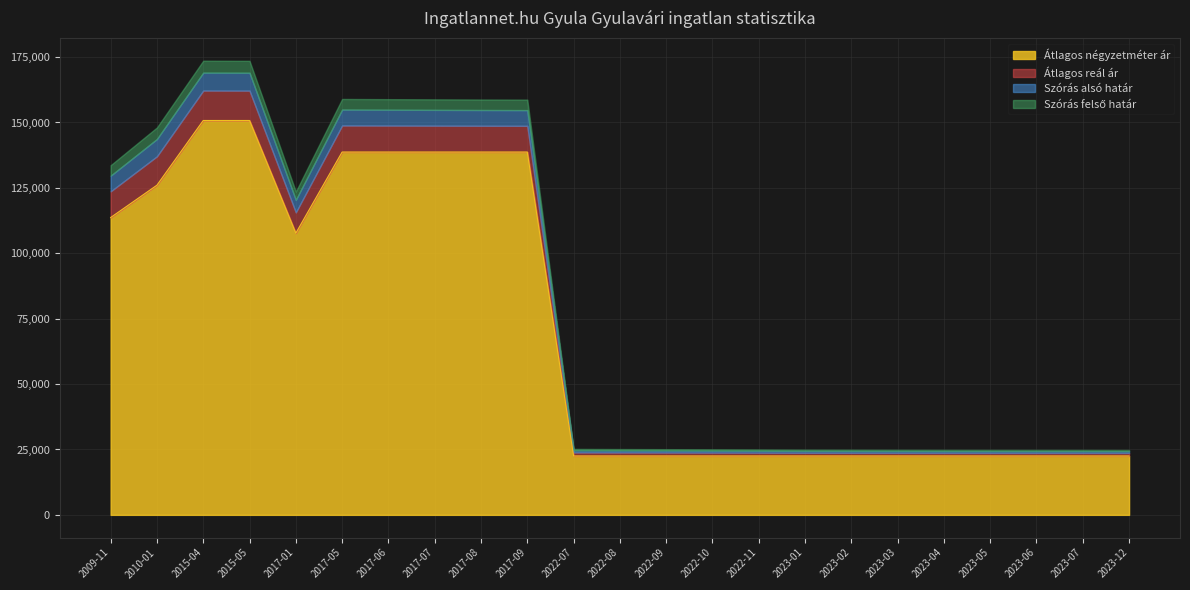

At which label is Átlagos négyzetméter ár closest to 86642?

2017-01